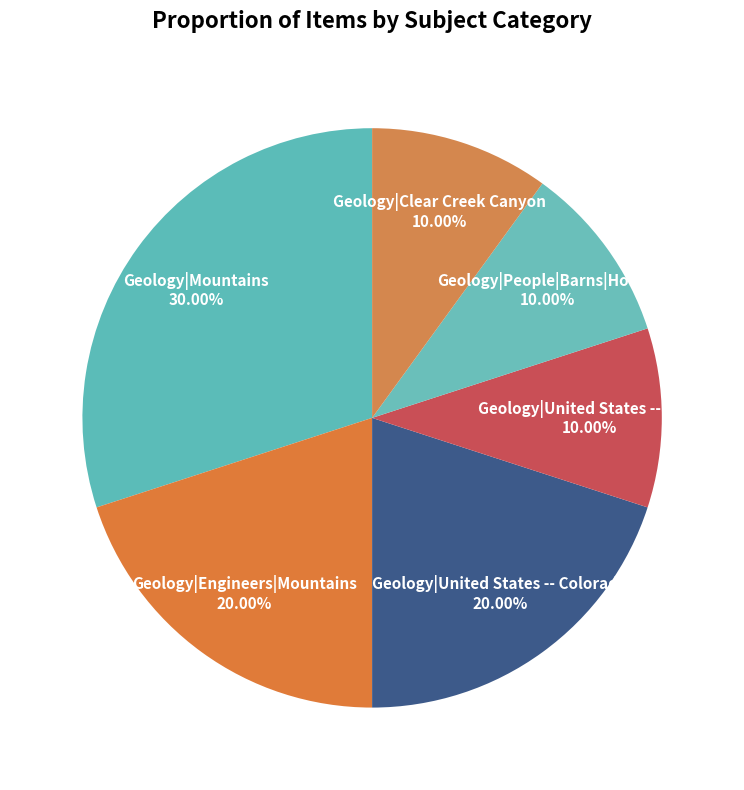

Combined, what portion of the pie is Geology|United States -- Colorado and Geology|Engineers|Mountains?

40.0%